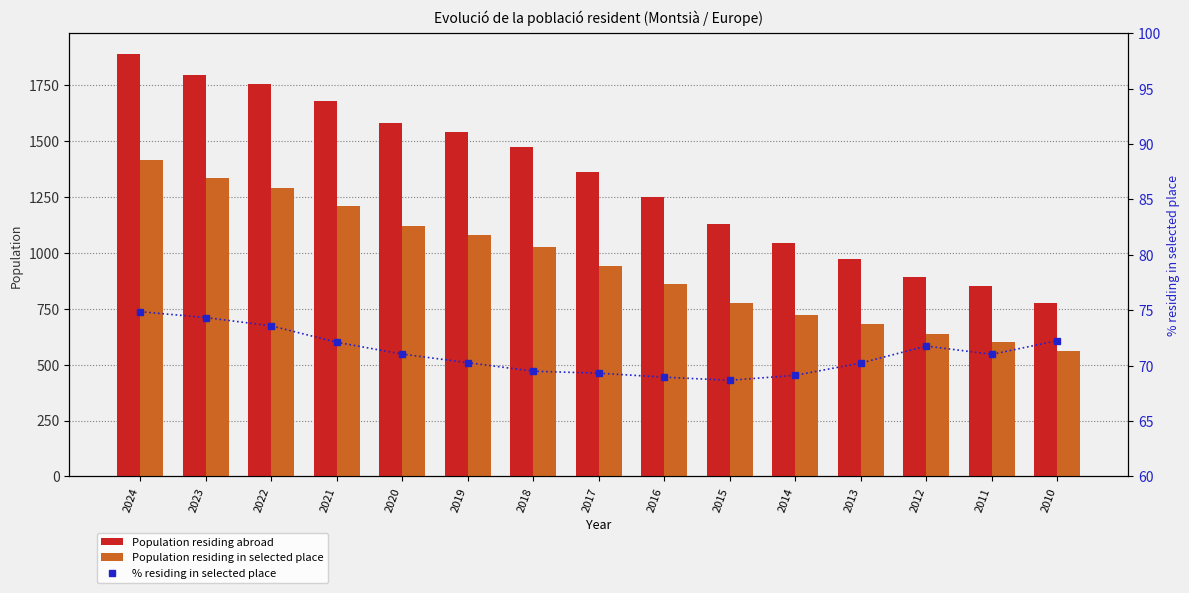

Reading left to right, extract all data points from this chart.

Population residing abroad: 2024=1886.0	2023=1793.0	2022=1753.0	2021=1678.0	2020=1578.0	2019=1537.0	2018=1472.0	2017=1359.0	2016=1250.0	2015=1127.0	2014=1043.0	2013=971.0	2012=889.0	2011=849.0	2010=775.0
Population residing in selected place: 2024=1412.0	2023=1333.0	2022=1290.0	2021=1210.0	2020=1121.0	2019=1080.0	2018=1023.0	2017=942.0	2016=862.0	2015=774.0	2014=721.0	2013=682.0	2012=638.0	2011=603.0	2010=560.0
% residing in selected place: 2024=74.9	2023=74.3	2022=73.6	2021=72.1	2020=71.0	2019=70.3	2018=69.5	2017=69.3	2016=69.0	2015=68.7	2014=69.1	2013=70.2	2012=71.8	2011=71.0	2010=72.3